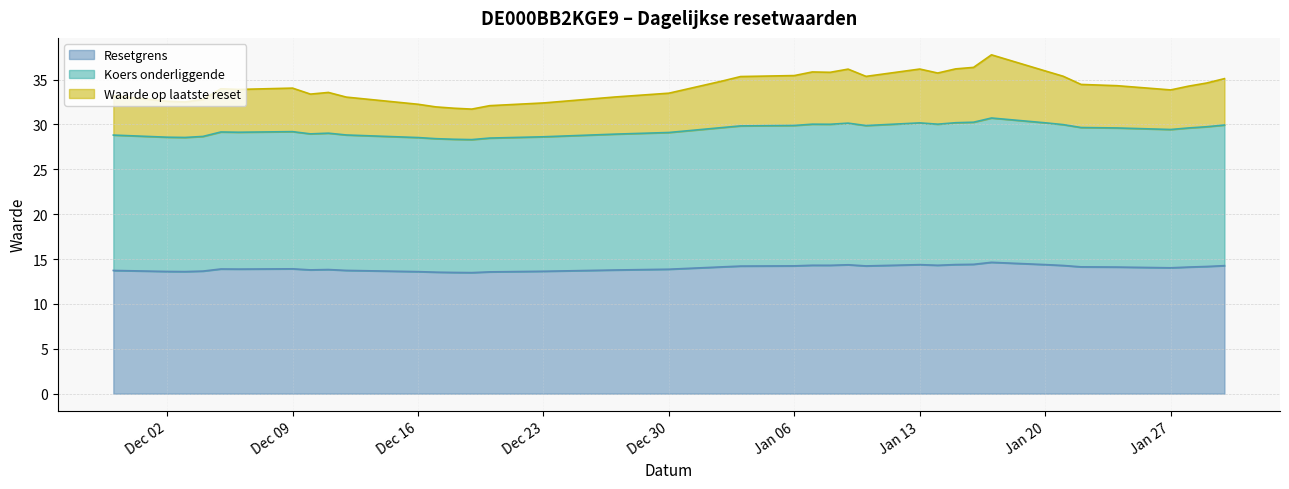

What is the lowest value of the Waarde op laatste reset series?

31.7